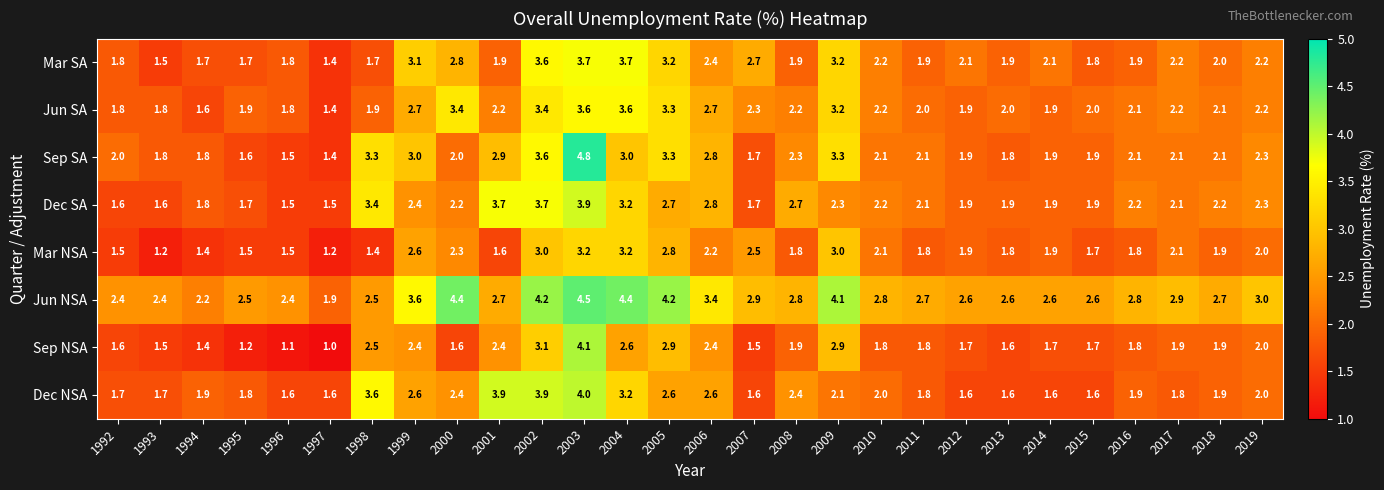

List the series in order of their peak value, lowest first.

Mar NSA, Jun SA, Mar SA, Dec SA, Dec NSA, Sep NSA, Jun NSA, Sep SA